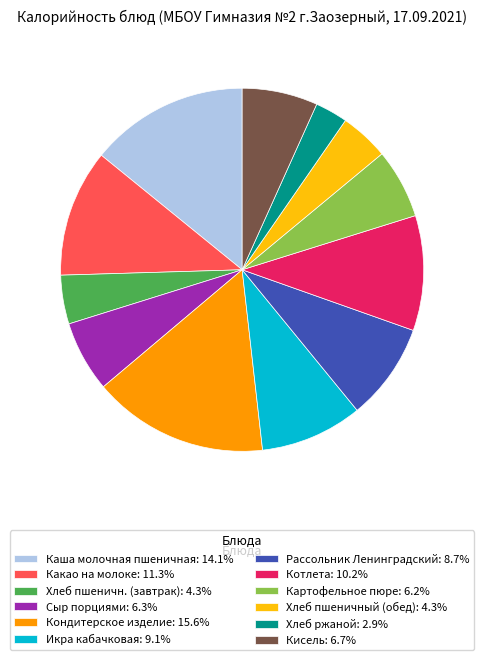

Is the sum of Хлеб ржаной: 2.9% and Сыр порциями: 6.3% greater than half?

No